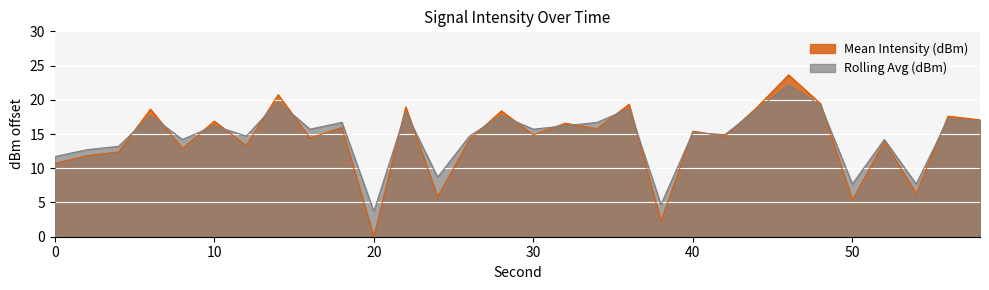

Where does the Rolling Avg (dBm) series first go above 15?

6